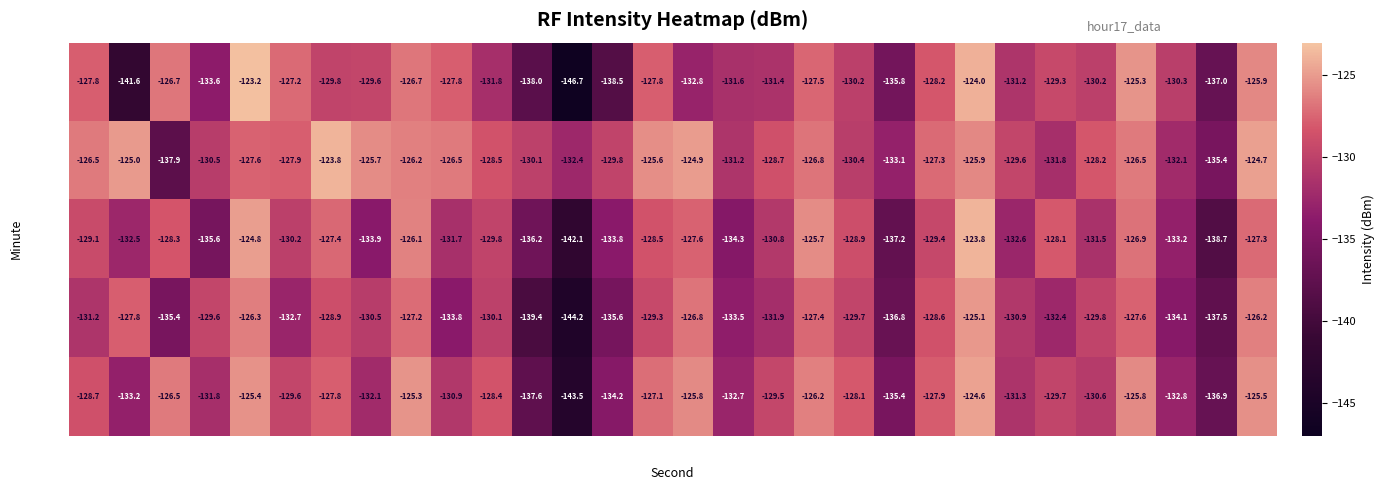

At which label does min 4 first exceed -129?

s0